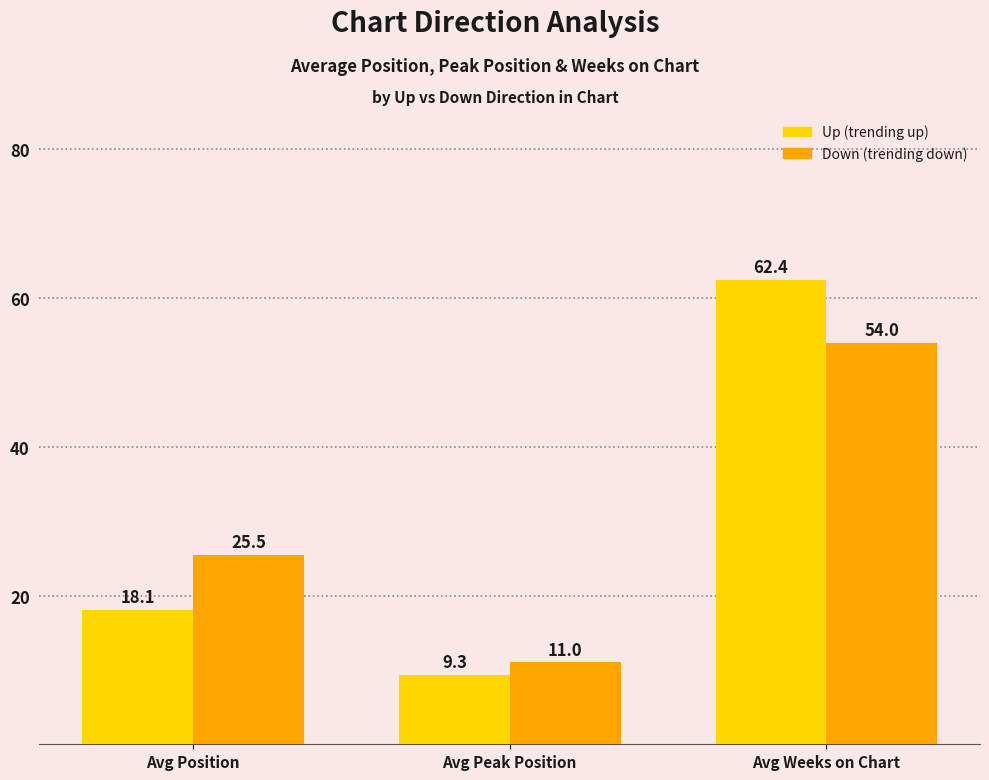

What is the spread (max minus min) of values at Avg Position?

7.4